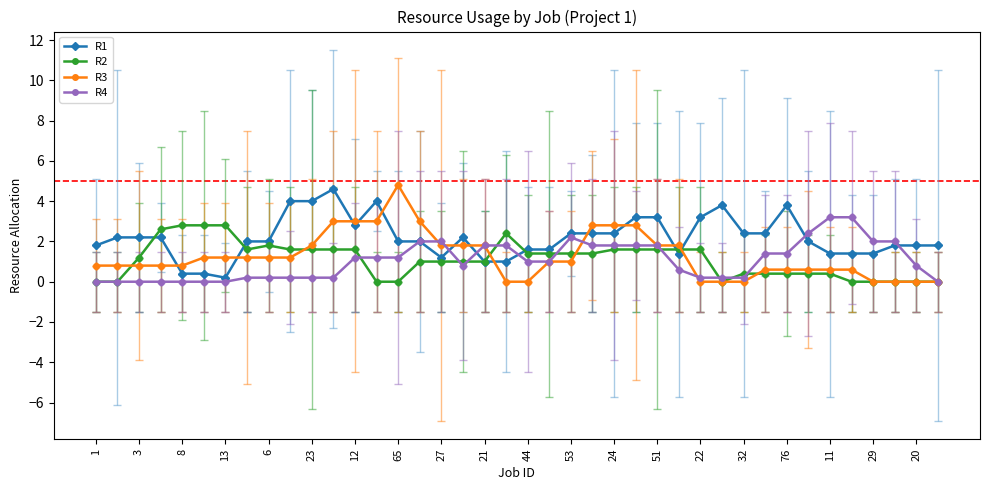

What is the greatest value displayed?

4.8